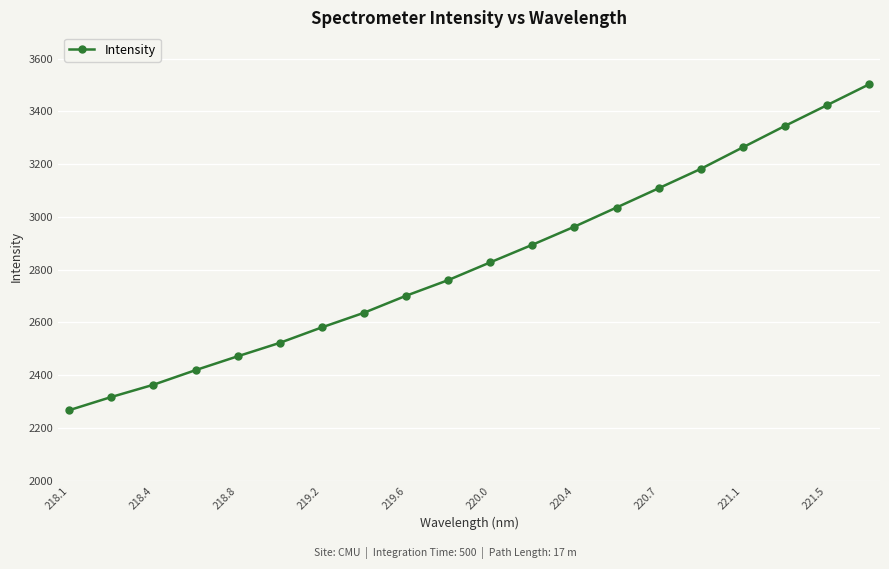

What is the value of the 8th point from the left?

2636.7